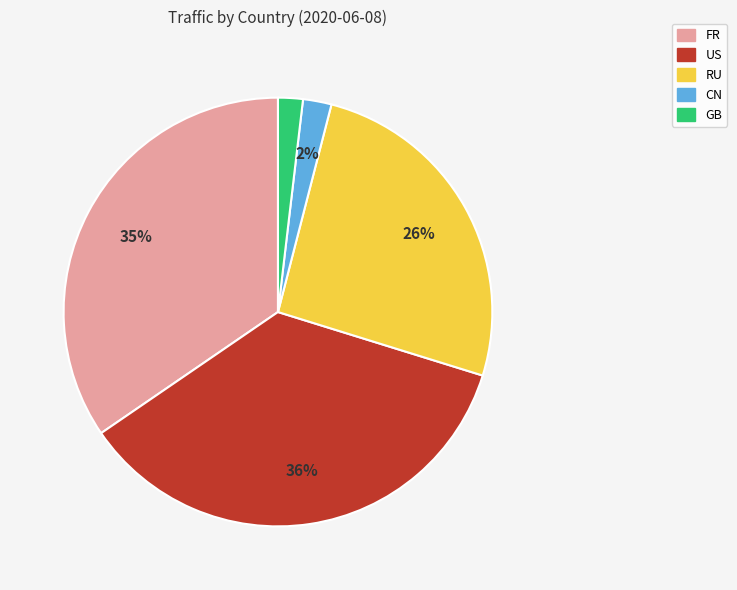

Count the number of slices in the pie.

5